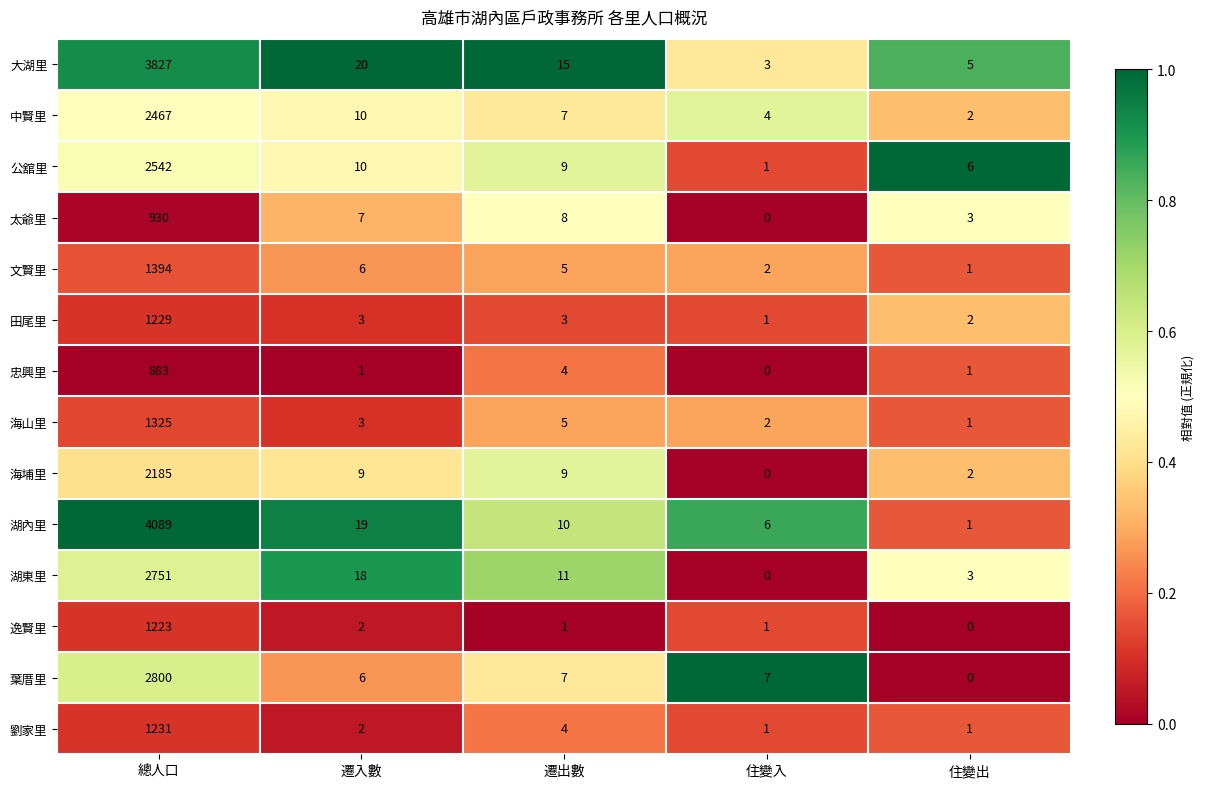

Rank the series at 總人口 from lowest to highest value.

忠興里, 太爺里, 逸賢里, 田尾里, 劉家里, 海山里, 文賢里, 海埔里, 中賢里, 公舘里, 湖東里, 葉厝里, 大湖里, 湖內里